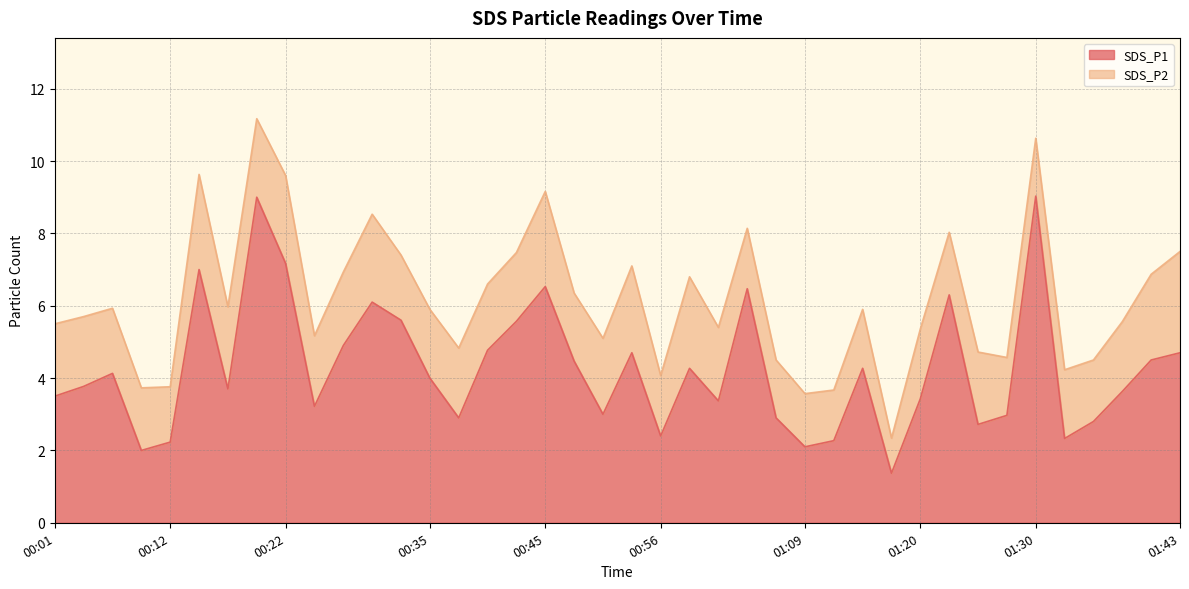

What is the smallest value displayed?

1.4